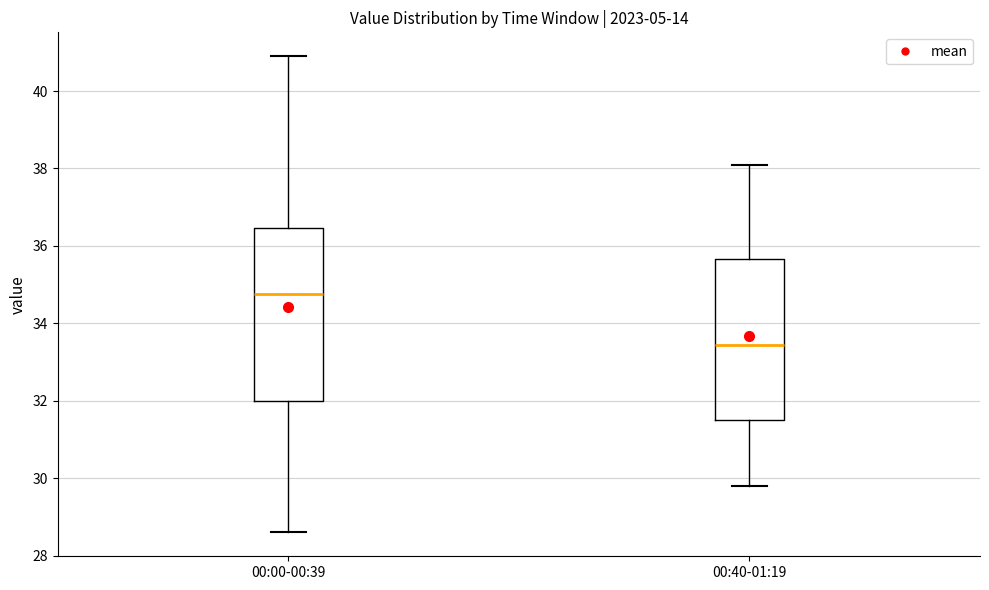

Where does the lower whisker of the box for 00:00-00:39 end on the y-axis? The values are not printed on the chart, so give them approximately, as read against the axis.

28.6